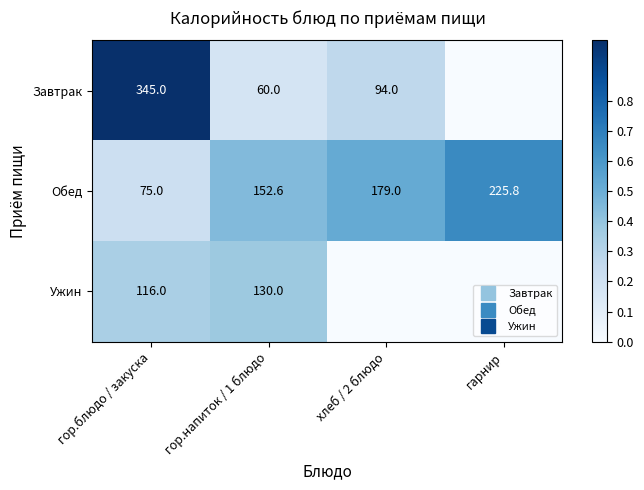

True or false: Обед has a value of 0.2 at гор.блюдо / закуска.

True